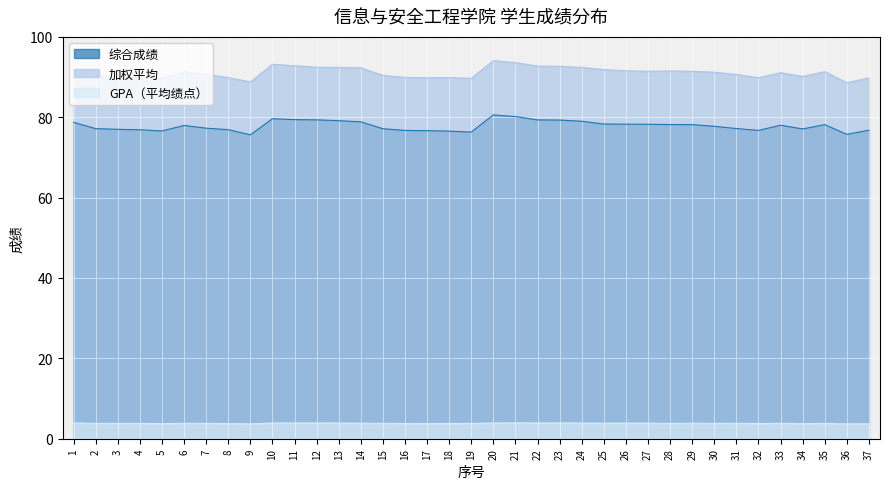

What is the maximum value for 综合成绩?

80.6